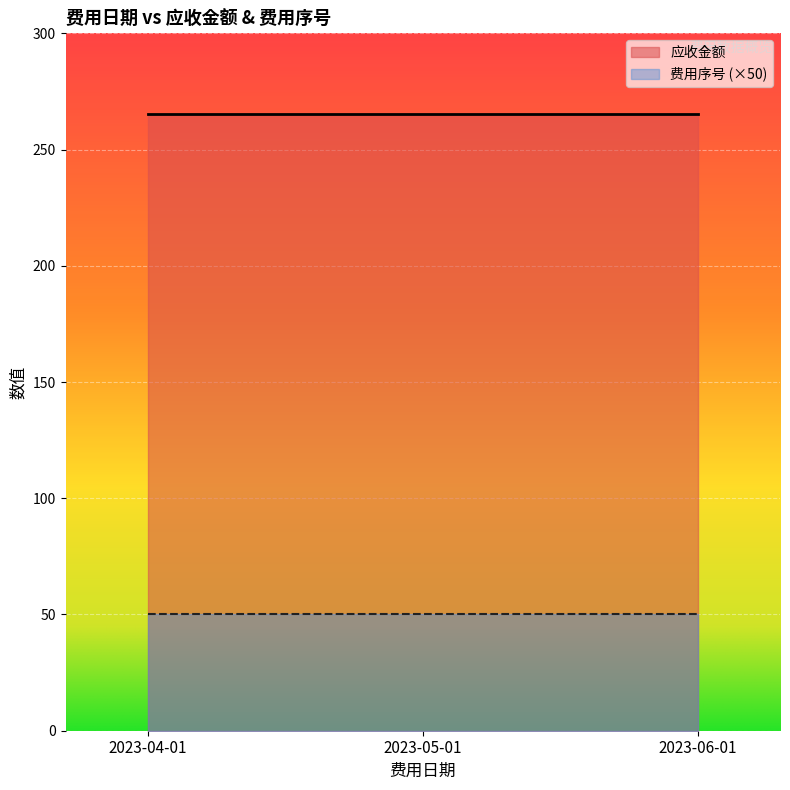

Is it true that 应收金额 equals 347.5 at 2023-05-01?

False